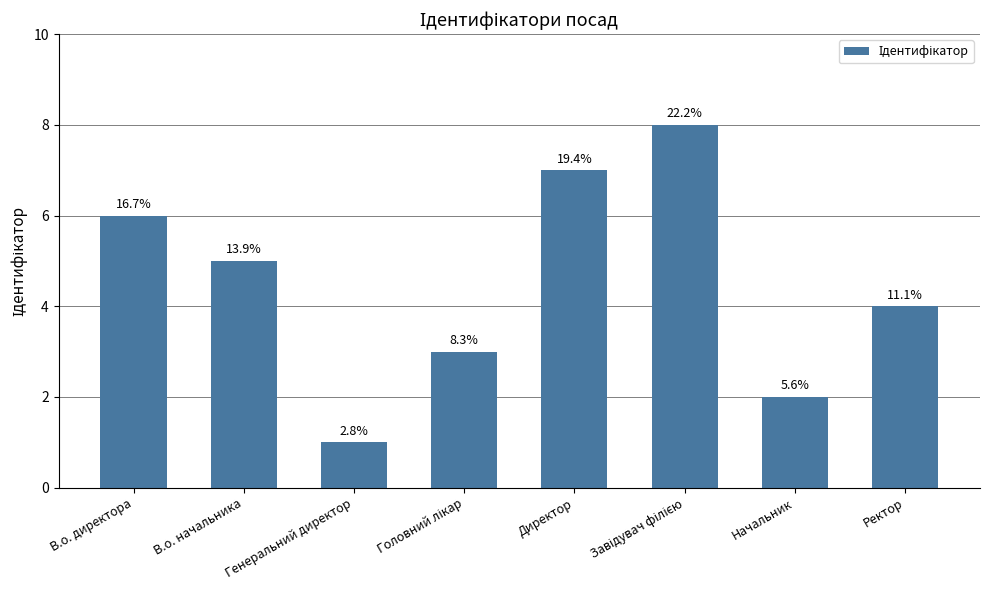

Which label corresponds to the smallest value in the chart?

Генеральний директор